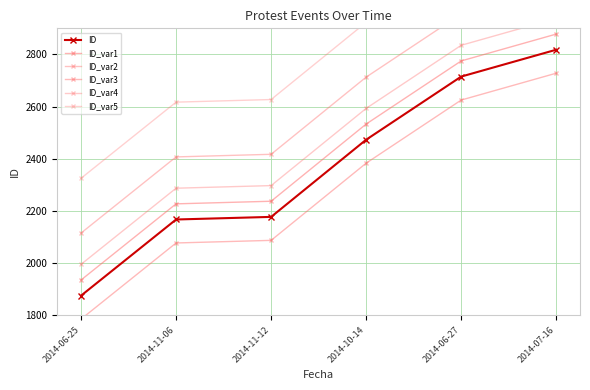

The value of ID at 2014-11-06 is 2167. True or false?

True